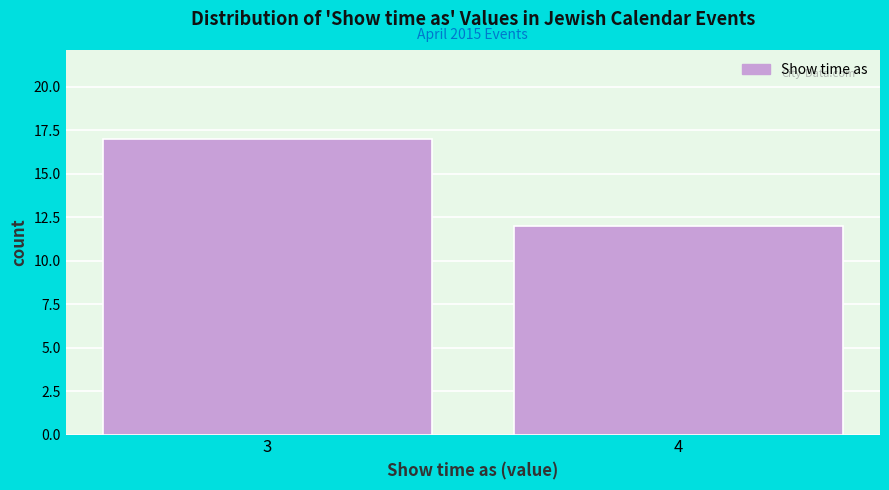

Reading left to right, what are all the values shown in this chart?

3=17	4=12